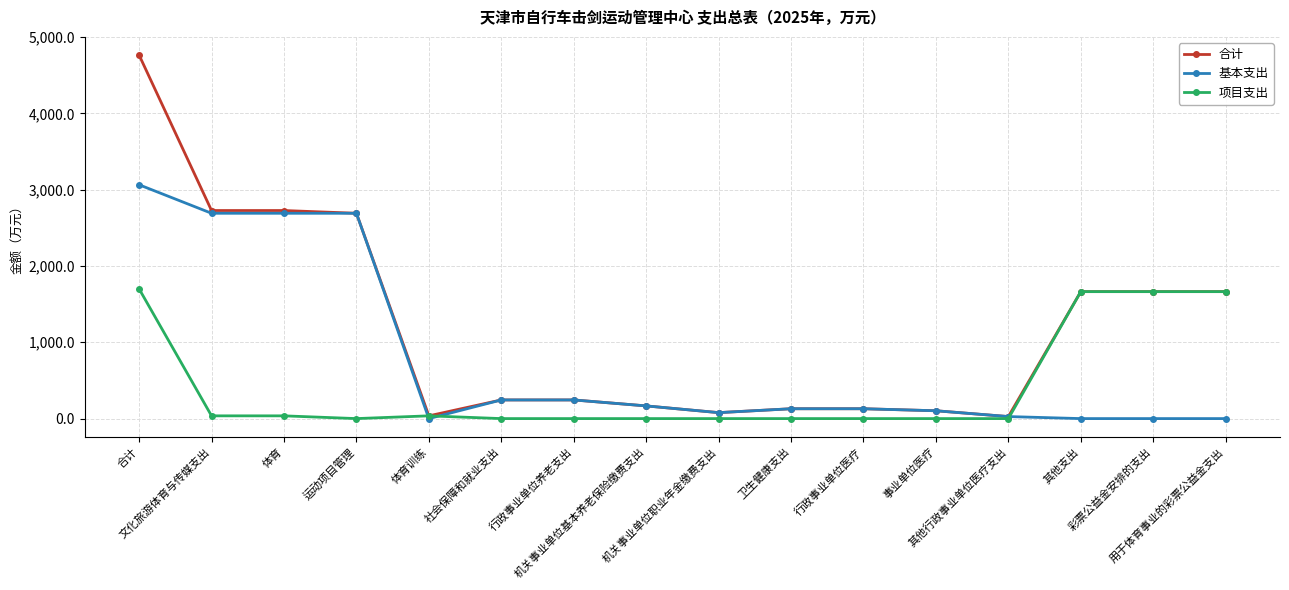

How many data points in 项目支出 are above 0?

7